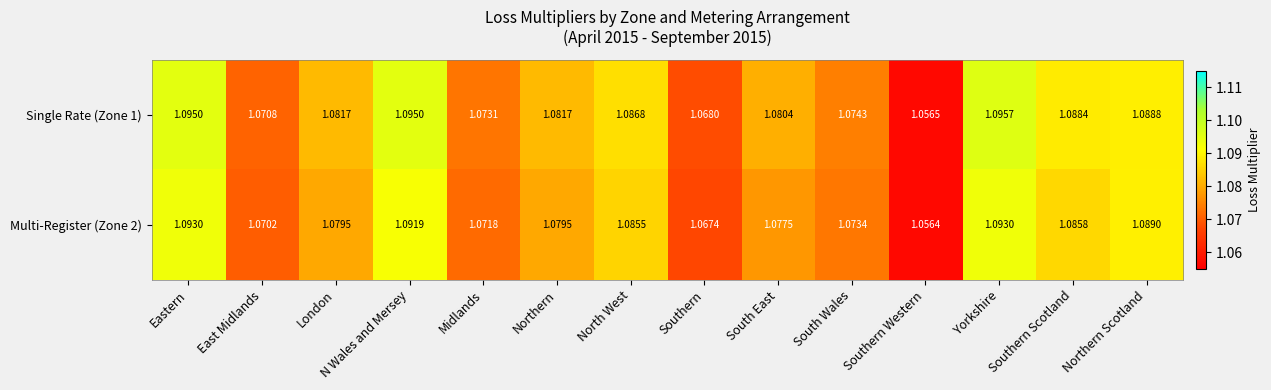

List the series in order of their overall mean, lowest first.

Multi-Register (Zone 2), Single Rate (Zone 1)